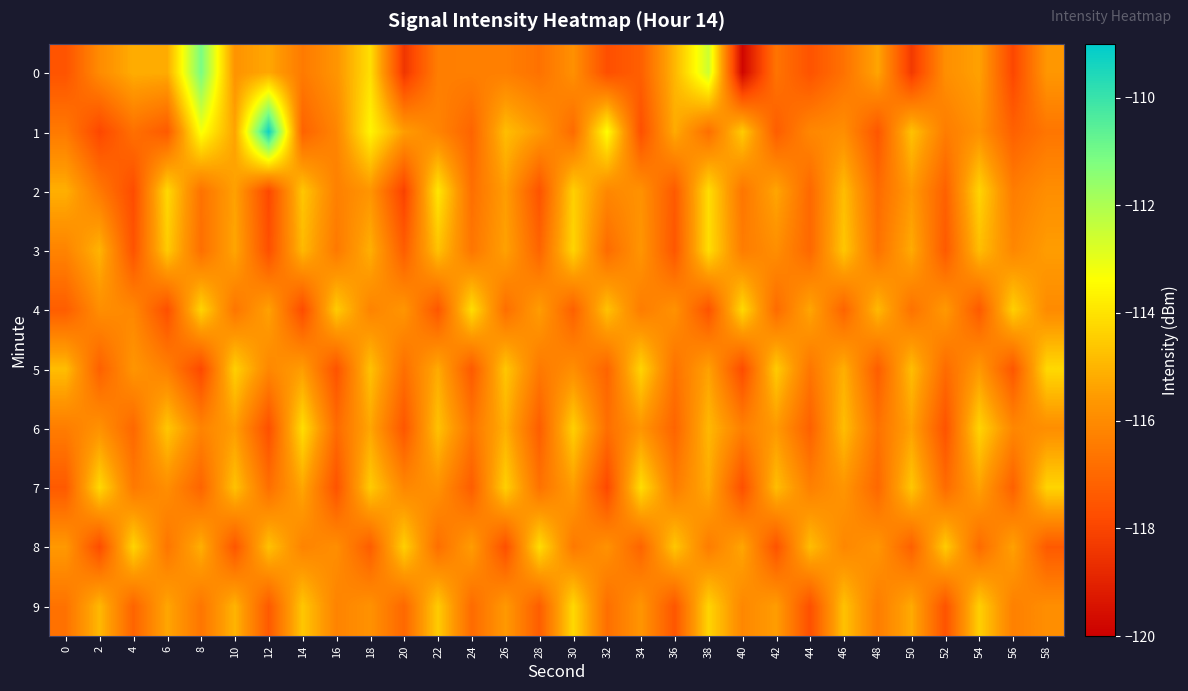

Reading left to right, transcribe all the data shown in this chart.

0: 0=-117.6	2=-116.0	4=-115.2	6=-115.2	8=-111.1	10=-115.7	12=-115.3	14=-116.5	16=-115.7	18=-114.1	20=-118.4	22=-116.4	24=-116.3	26=-116.3	28=-116.7	30=-115.8	32=-117.7	34=-117.2	36=-114.9	38=-112.5	40=-119.8	42=-116.6	44=-117.6	46=-116.7	48=-115.3	50=-118.3	52=-115.9	54=-115.4	56=-117.9	58=-115.7
1: 0=-116.5	2=-117.9	4=-116.8	6=-117.4	8=-113.3	10=-115.4	12=-109.2	14=-117.2	16=-116.2	18=-113.6	20=-115.5	22=-116.2	24=-117.1	26=-114.8	28=-115.6	30=-116.9	32=-113.4	34=-117.7	36=-115.2	38=-116.8	40=-114.5	42=-117.3	44=-116.1	46=-115.9	48=-117.5	50=-114.7	52=-116.4	54=-115.8	56=-117.2	58=-116.6
2: 0=-115.1	2=-116.5	4=-117.8	6=-114.2	8=-116.7	10=-115.4	12=-117.9	14=-114.6	16=-116.3	18=-115.7	20=-118.1	22=-113.9	24=-116.8	26=-115.5	28=-117.6	30=-114.4	32=-116.1	34=-115.8	36=-117.4	38=-114.1	40=-116.6	42=-115.3	44=-117.0	46=-114.8	48=-116.9	50=-115.6	52=-117.2	54=-114.3	56=-116.4	58=-115.9
3: 0=-116.2	2=-115.0	4=-117.6	6=-114.5	8=-116.8	10=-115.3	12=-117.7	14=-114.9	16=-116.5	18=-115.1	20=-117.3	22=-114.7	24=-116.6	26=-115.4	28=-117.1	30=-114.3	32=-116.9	34=-115.7	36=-117.5	38=-114.1	40=-116.4	42=-115.9	44=-117.0	46=-114.6	48=-116.7	50=-115.2	52=-117.4	54=-114.8	56=-116.1	58=-115.5
4: 0=-117.3	2=-115.9	4=-116.1	6=-117.7	8=-114.3	10=-116.6	12=-115.4	14=-117.8	16=-114.5	18=-116.2	20=-115.7	22=-117.5	24=-114.1	26=-116.8	28=-115.5	30=-117.2	32=-114.7	34=-116.4	36=-115.8	38=-117.6	40=-114.2	42=-116.9	44=-115.3	46=-117.1	48=-114.9	50=-116.7	52=-115.6	54=-117.4	56=-114.4	58=-116.0
5: 0=-114.8	2=-117.2	4=-115.7	6=-116.3	8=-117.9	10=-114.4	12=-116.1	14=-115.5	16=-117.6	18=-114.7	20=-116.8	22=-115.2	24=-117.4	26=-114.6	28=-116.5	30=-115.9	32=-117.1	34=-114.3	36=-116.7	38=-115.4	40=-117.8	42=-114.5	44=-116.6	46=-115.1	48=-117.3	50=-114.8	52=-116.9	54=-115.6	56=-117.5	58=-114.2
6: 0=-116.4	2=-115.8	4=-117.0	6=-114.6	8=-116.2	10=-115.5	12=-117.7	14=-114.1	16=-116.9	18=-115.3	20=-117.5	22=-114.7	24=-116.6	26=-115.1	28=-117.3	30=-114.4	32=-116.8	34=-115.7	36=-117.1	38=-114.9	40=-116.3	42=-115.6	44=-117.2	46=-114.8	48=-116.7	50=-115.4	52=-117.6	54=-114.3	56=-116.1	58=-115.9
7: 0=-117.4	2=-114.2	4=-116.5	6=-115.9	8=-117.1	10=-114.7	12=-116.8	14=-115.3	16=-117.6	18=-114.5	20=-116.1	22=-115.8	24=-117.3	26=-114.4	28=-116.7	30=-115.5	32=-117.9	34=-114.1	36=-116.4	38=-115.2	40=-117.7	42=-114.8	44=-116.3	46=-115.7	48=-117.0	50=-114.6	52=-116.9	54=-115.4	56=-117.2	58=-114.3
8: 0=-115.6	2=-117.8	4=-114.3	6=-116.6	8=-115.1	10=-117.5	12=-114.7	14=-116.2	16=-115.9	18=-117.3	20=-114.4	22=-116.8	24=-115.5	26=-117.7	28=-114.1	30=-116.5	32=-115.8	34=-117.1	36=-114.6	38=-116.4	40=-115.3	42=-117.6	44=-114.8	46=-116.1	48=-115.7	50=-117.2	52=-114.5	54=-116.9	56=-115.4	58=-117.4
9: 0=-116.7	2=-114.9	4=-117.1	6=-115.3	8=-116.6	10=-115.0	12=-117.4	14=-114.6	16=-116.2	18=-115.8	20=-117.0	22=-114.5	24=-116.9	26=-115.6	28=-117.3	30=-114.2	32=-116.8	34=-115.7	36=-117.5	38=-114.3	40=-116.1	42=-115.5	44=-117.7	46=-114.7	48=-116.4	50=-115.2	52=-117.6	54=-114.4	56=-116.3	58=-115.9